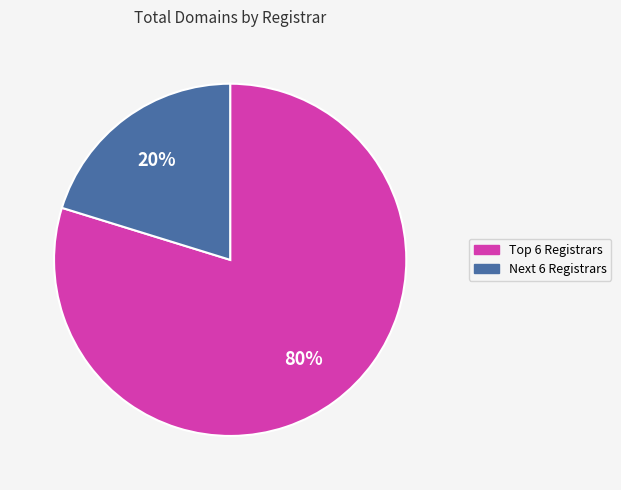

The Next 6 Registrars slice represents 5% of the pie. True or false?

False